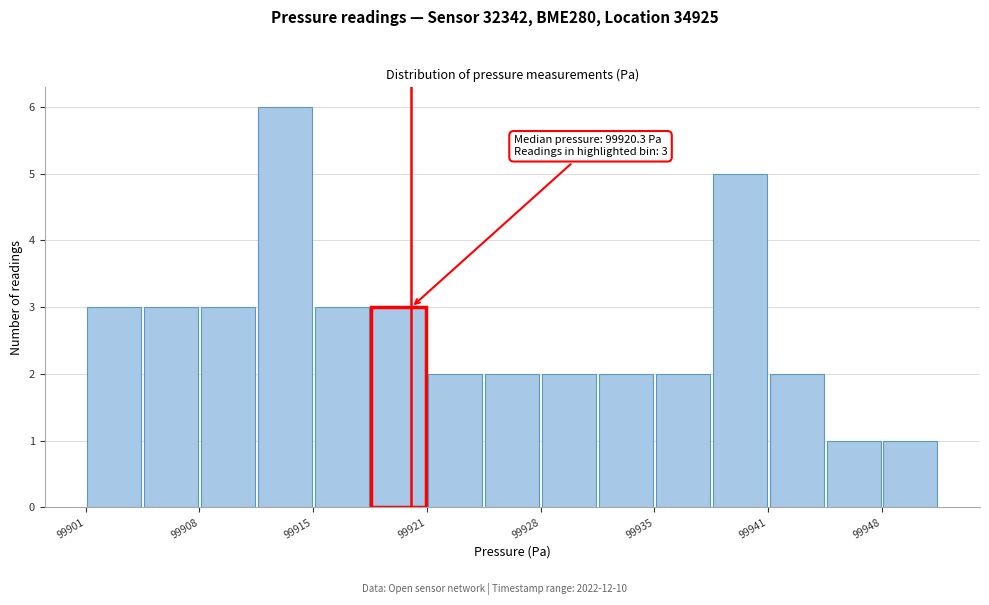

Read against the x-axis, roughly where is the centre of the tallest bar?

99913